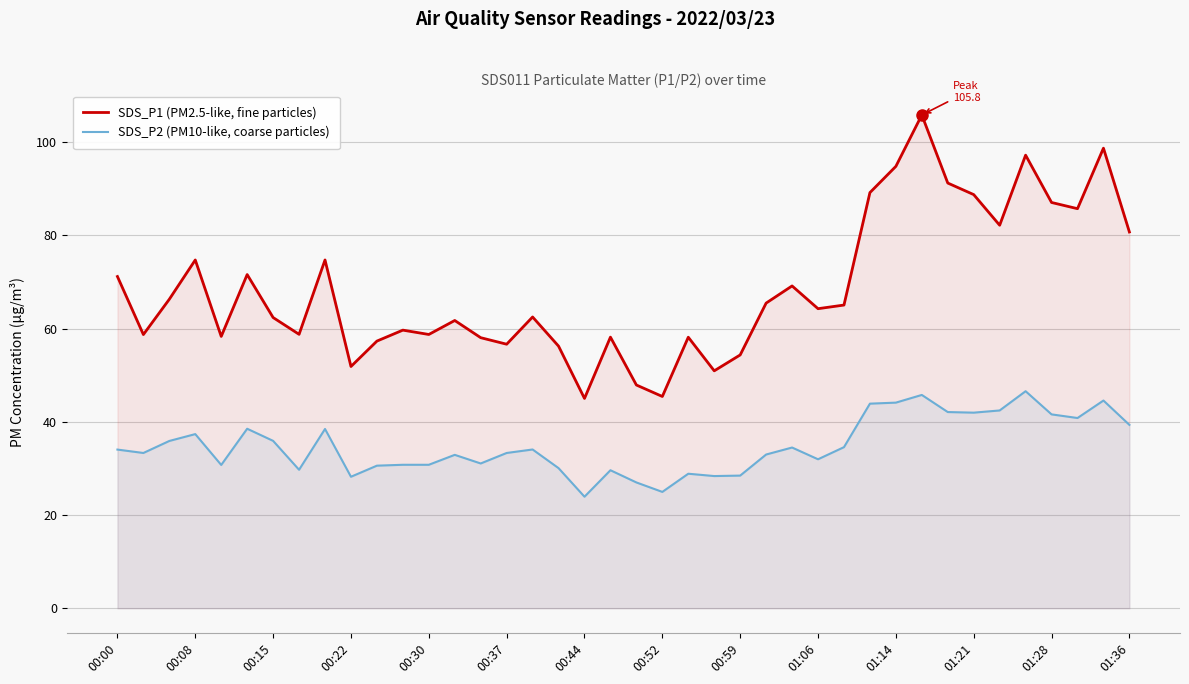

List the series in order of their overall mean, lowest first.

SDS_P2 (PM10-like, coarse particles), SDS_P1 (PM2.5-like, fine particles)